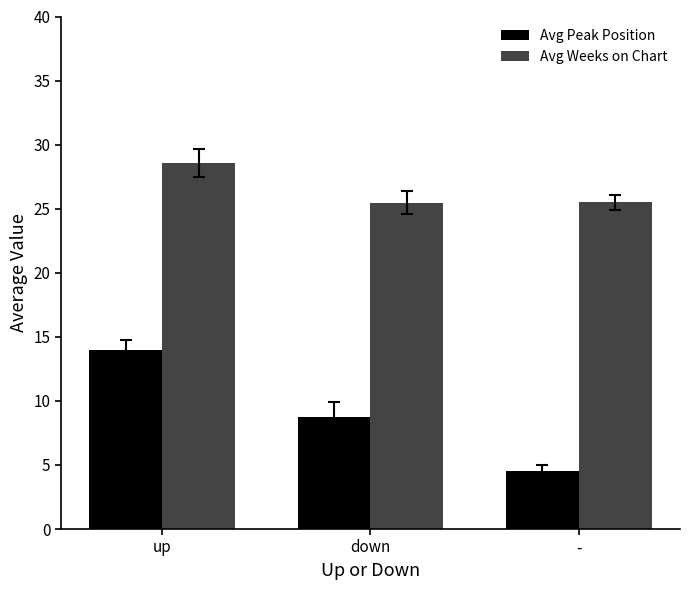

What is the value of the Avg Weeks on Chart bar at the 3rd from the left?

25.5